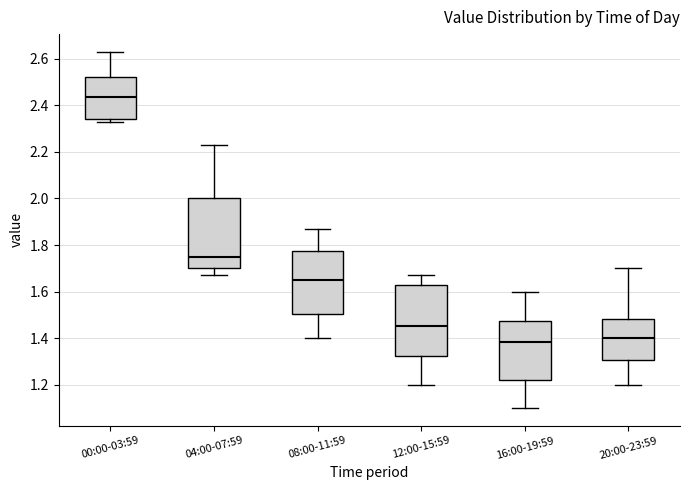

Reading left to right, transcribe this box plot: for each box, give where its median line is, the range the box spans, and where its two whiskers end, as read against the y-axis. The values are not printed on the chart, so give them approximately, as read against the axis.

00:00-03:59: median 2.44, box 2.34 to 2.52, whiskers 2.34 (just below the box's lower edge) to 2.64
04:00-07:59: median 1.76, box 1.70 to 2.00, whiskers 1.68 to 2.24
08:00-11:59: median 1.66, box 1.50 to 1.78, whiskers 1.40 to 1.88
12:00-15:59: median 1.46, box 1.32 to 1.62, whiskers 1.20 to 1.68
16:00-19:59: median 1.38, box 1.22 to 1.48, whiskers 1.10 to 1.60
20:00-23:59: median 1.40, box 1.30 to 1.48, whiskers 1.20 to 1.70